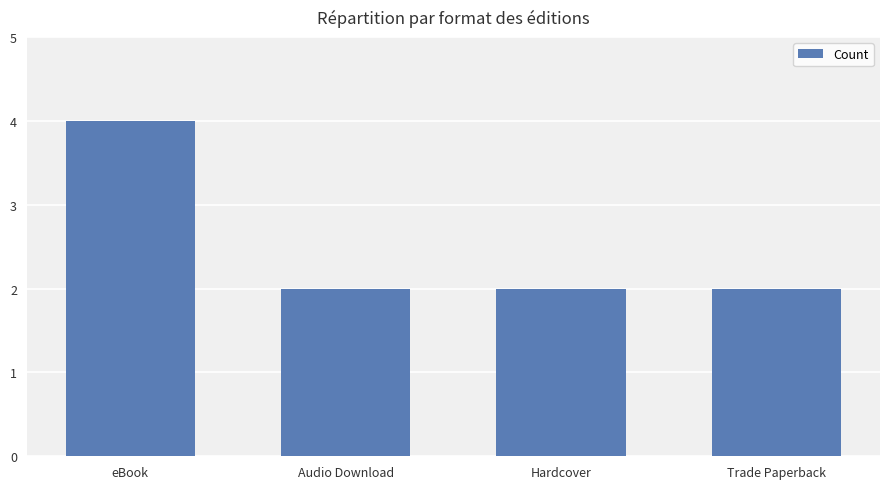

Reading left to right, transcribe all the data shown in this chart.

4	2	2	2